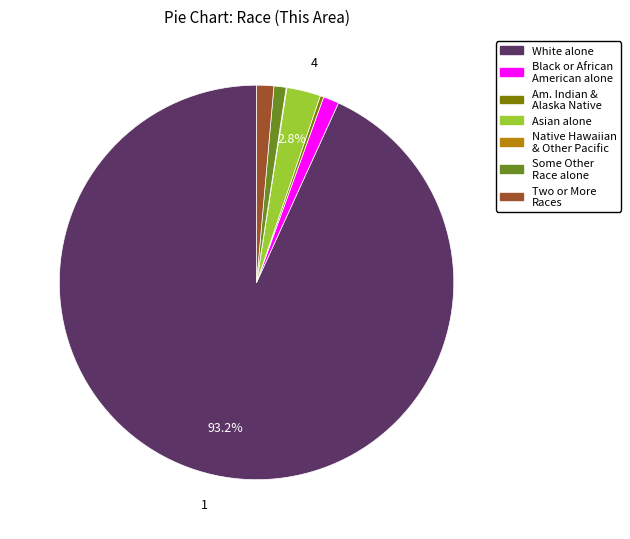

Is there a majority slice in this chart?

Yes